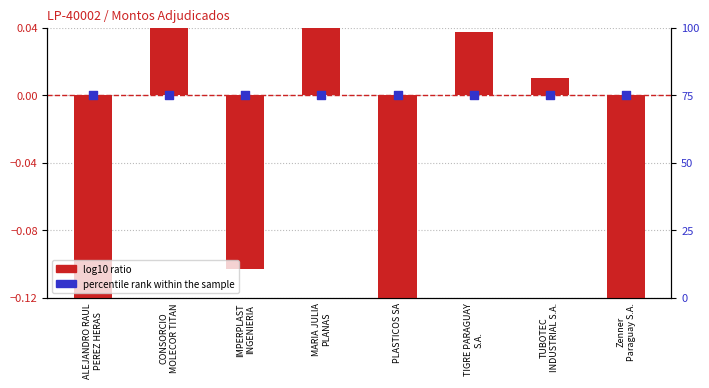

Which series reaches the maximum Y coordinate?

percentile rank within the sample